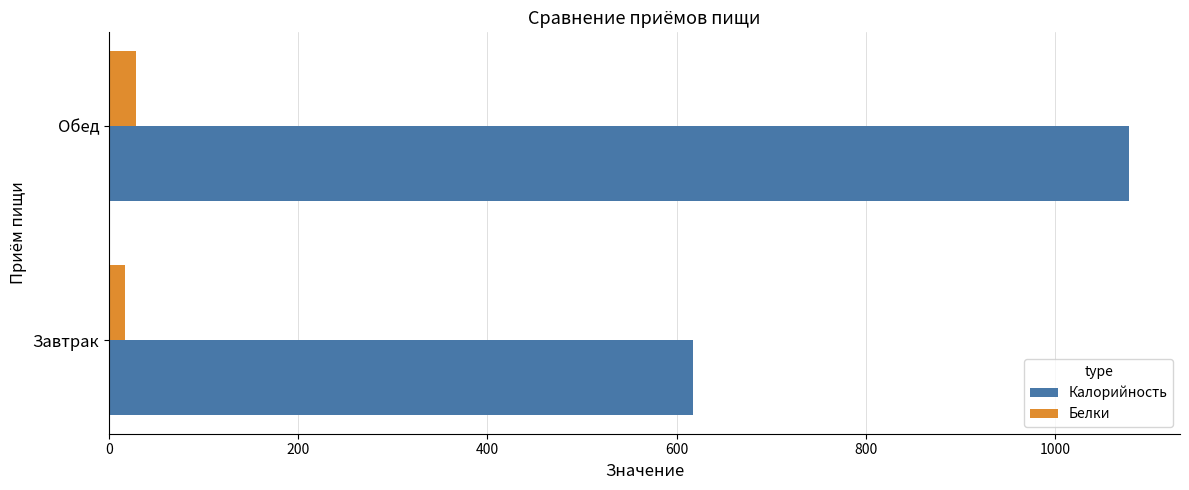

What is the average value of the Белки series?

22.9